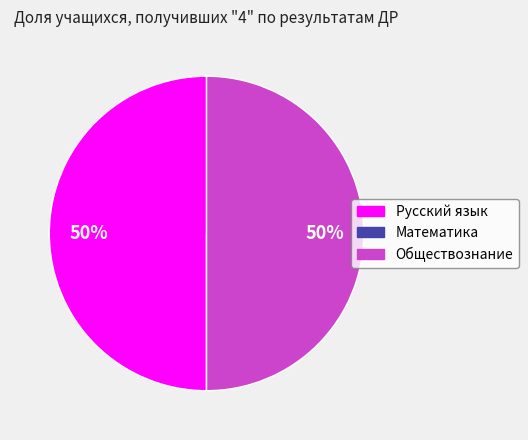

Combined, do Обществознание and Русский язык account for over 50%?

Yes